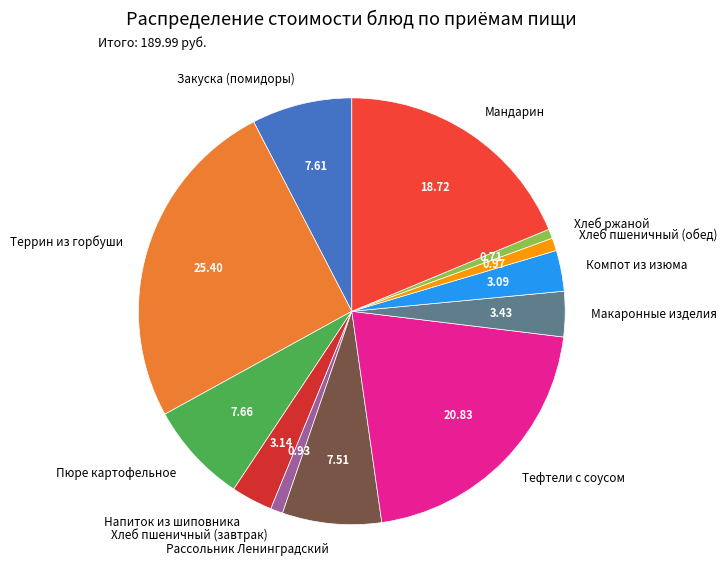

Is the sum of Пюре картофельное and Закуска (помидоры) greater than half?

No